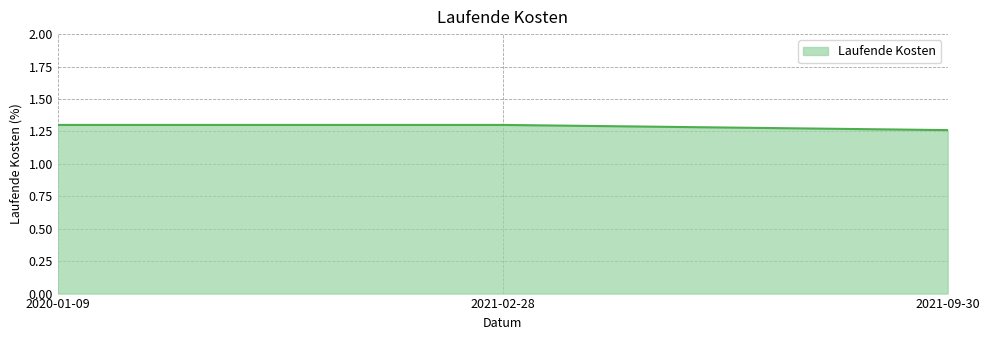

What is the sum of the values at 2021-09-30 and 2020-01-09?

2.6